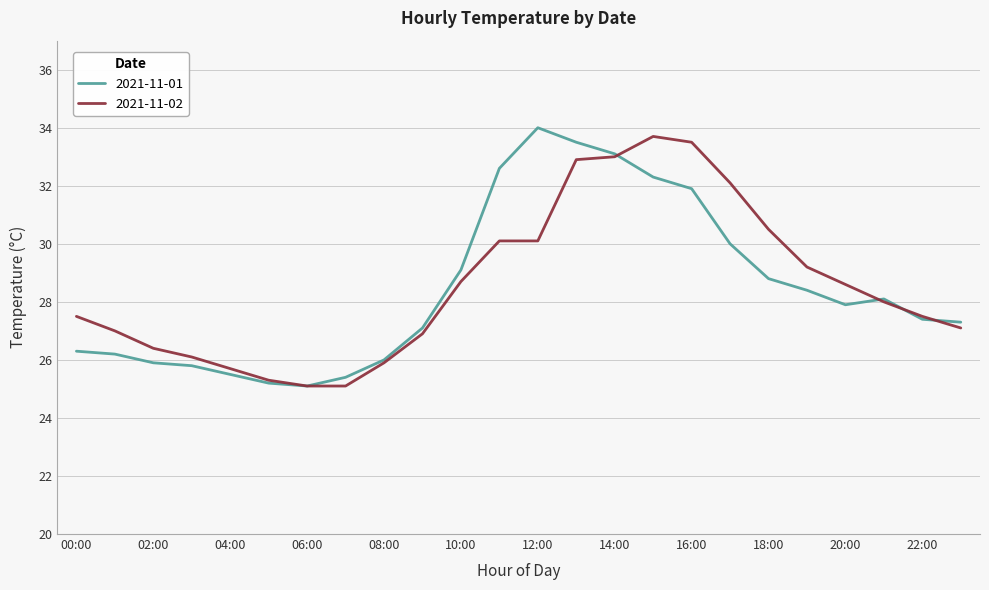

What is the minimum value for 2021-11-01?

25.1